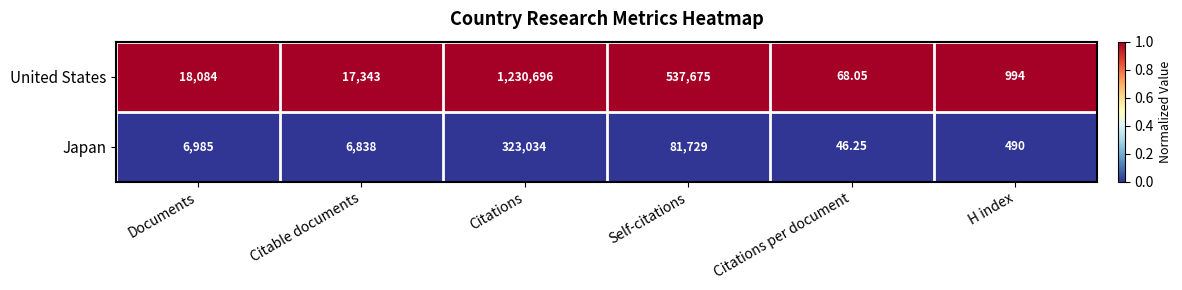

Which series changed the most between Citations and H index?

United States